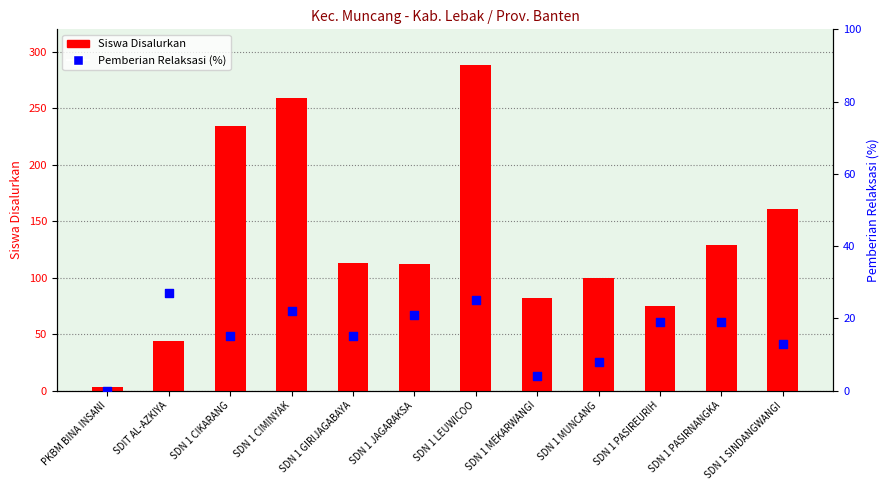

Which series has the largest total across all categories?

Siswa Disalurkan